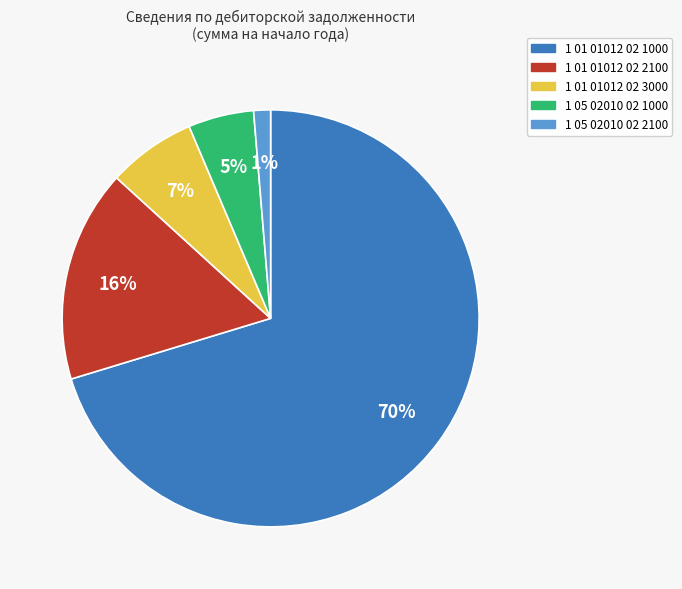

Rank the categories by value from highest to lowest.

1 01 01012 02 1000, 1 01 01012 02 2100, 1 01 01012 02 3000, 1 05 02010 02 1000, 1 05 02010 02 2100